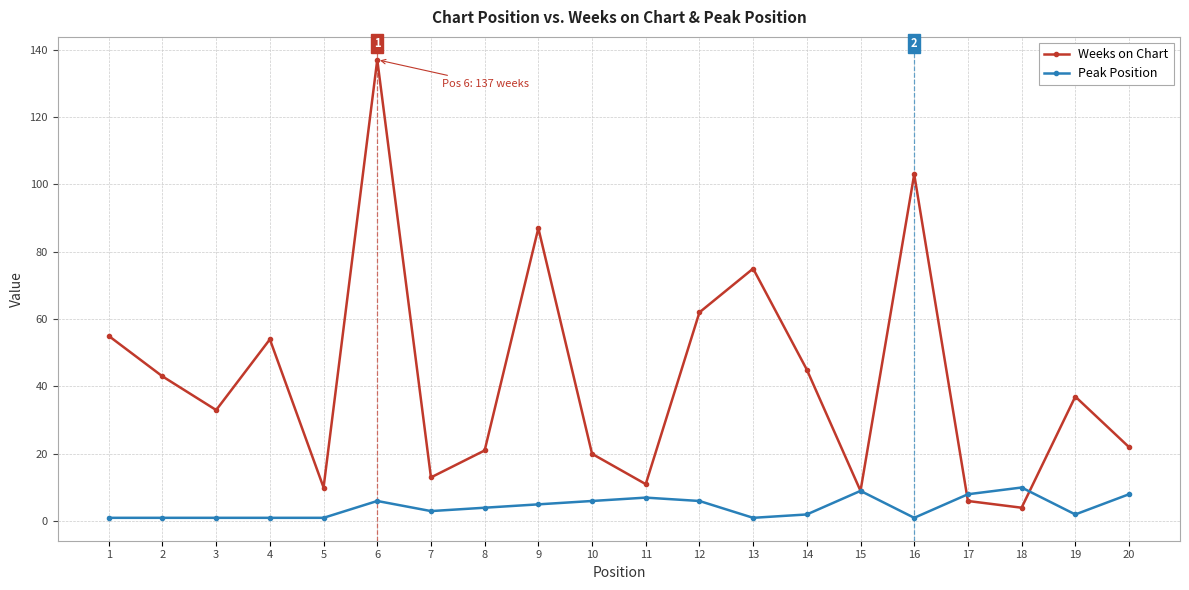

At which label does Weeks on Chart reach its peak?

6